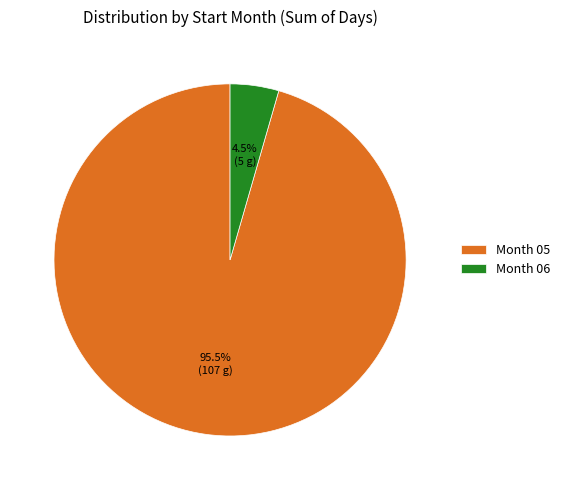

Is there any slice that represents more than half of the pie?

Yes